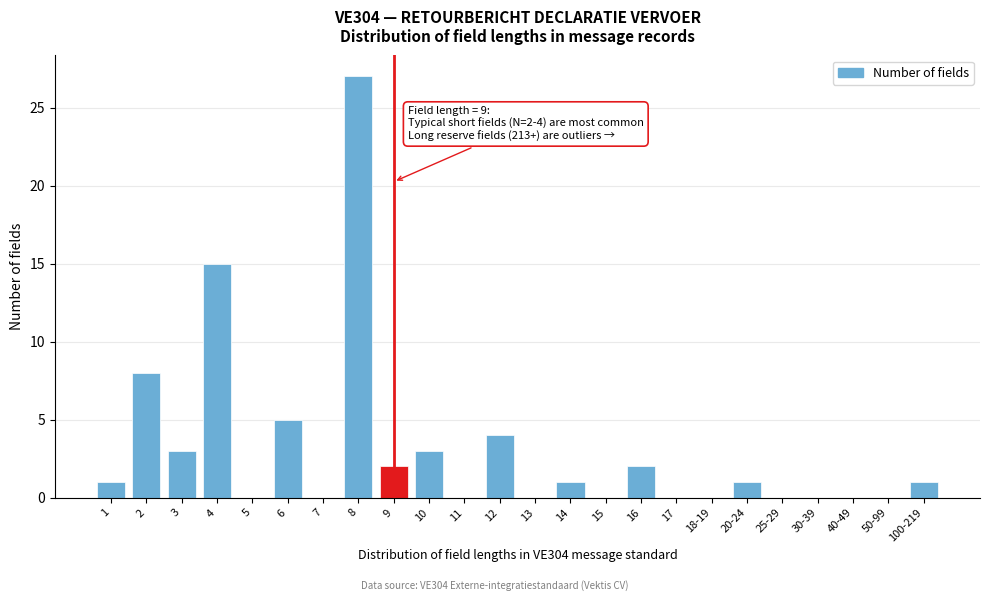

Reading left to right, what are all the values shown in this chart?

1=1	2=8	3=3	4=15	5=0	6=5	7=0	8=27	9=2	10=3	11=0	12=4	13=0	14=1	15=0	16=2	17=0	18-19=0	20-24=1	25-29=0	30-39=0	40-49=0	50-99=0	100-219=1